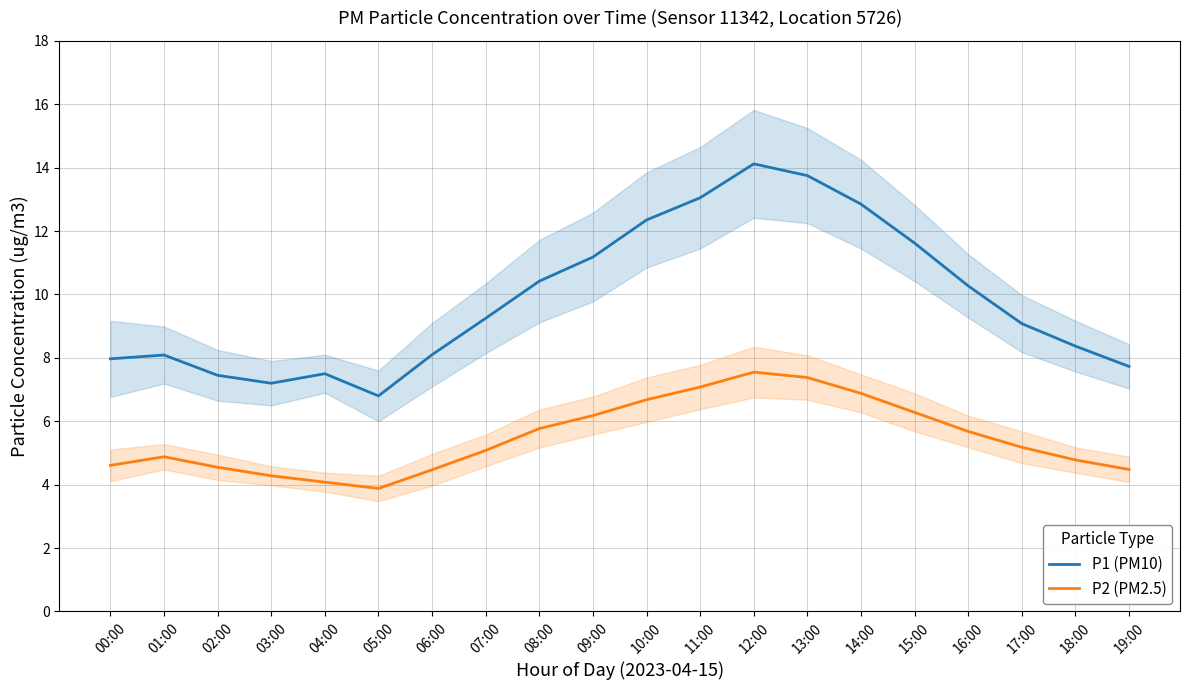

What is the sum of the P2 (PM2.5) values at 09:00 and 17:00?

11.4